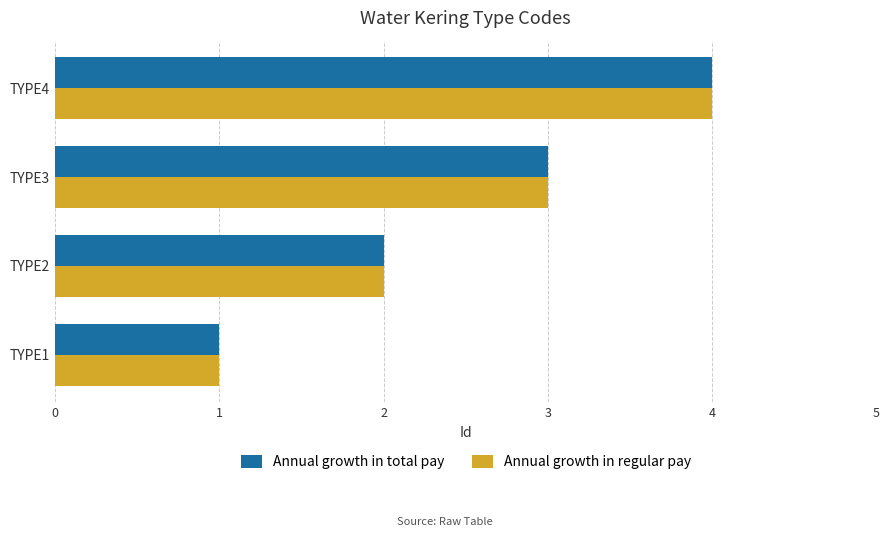

What is the difference between the maximum and second lowest values in the Annual growth in regular pay series?

2